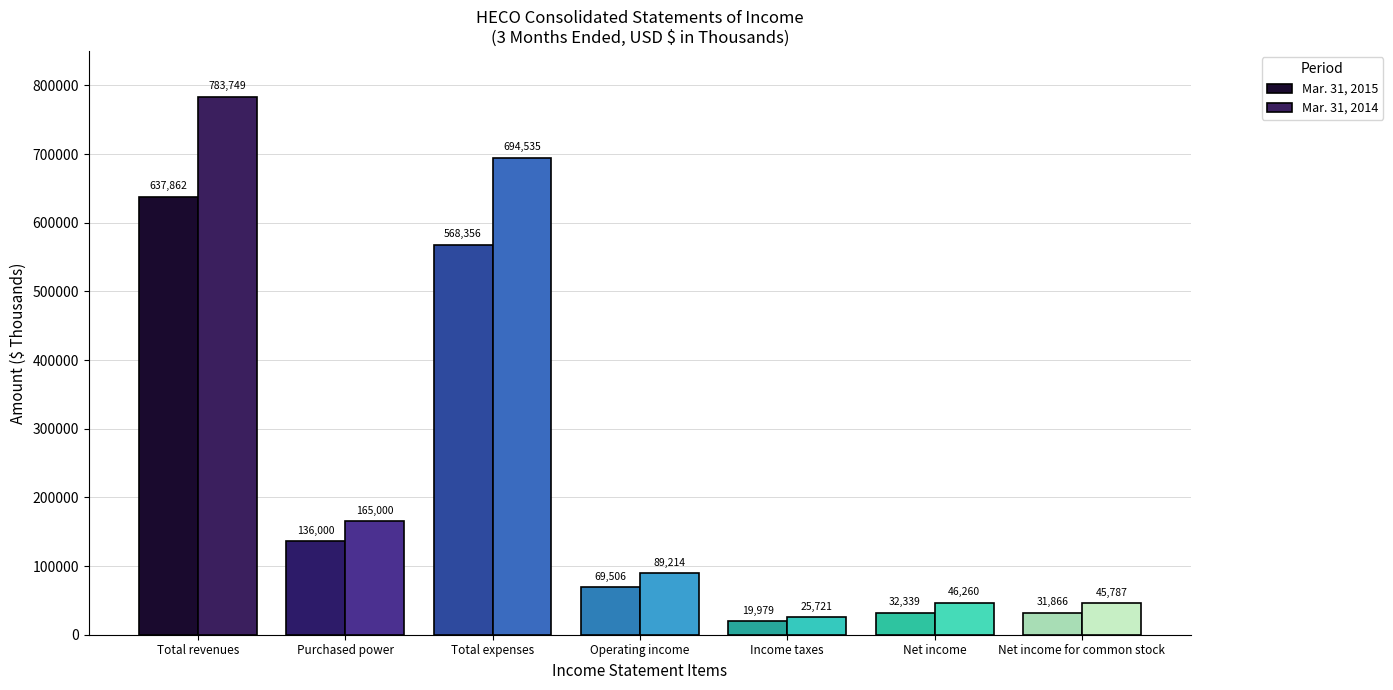

What are all the series names shown in the legend?

Mar. 31, 2015, Mar. 31, 2014